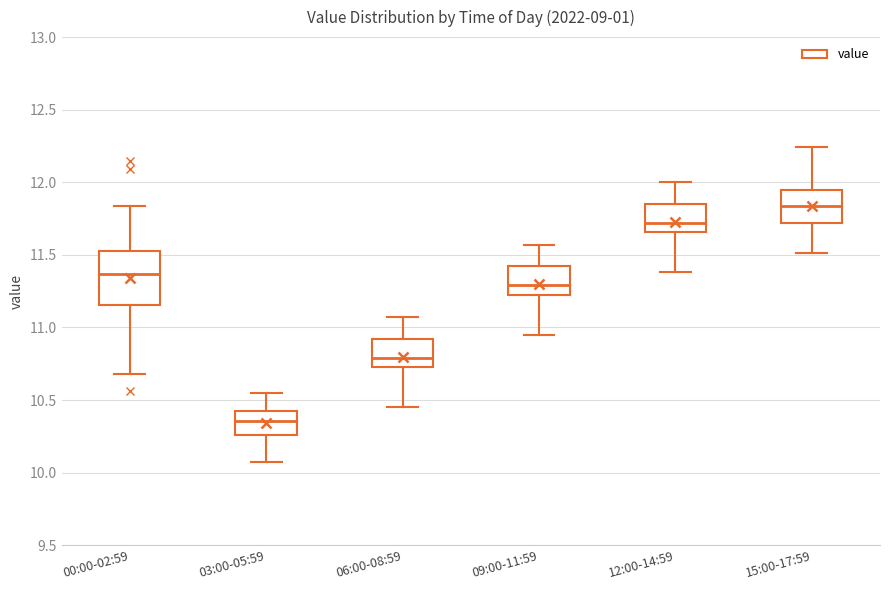

Where does the median line of the box for 15:00-17:59 sit on the y-axis? The values are not printed on the chart, so give them approximately, as read against the axis.

11.85